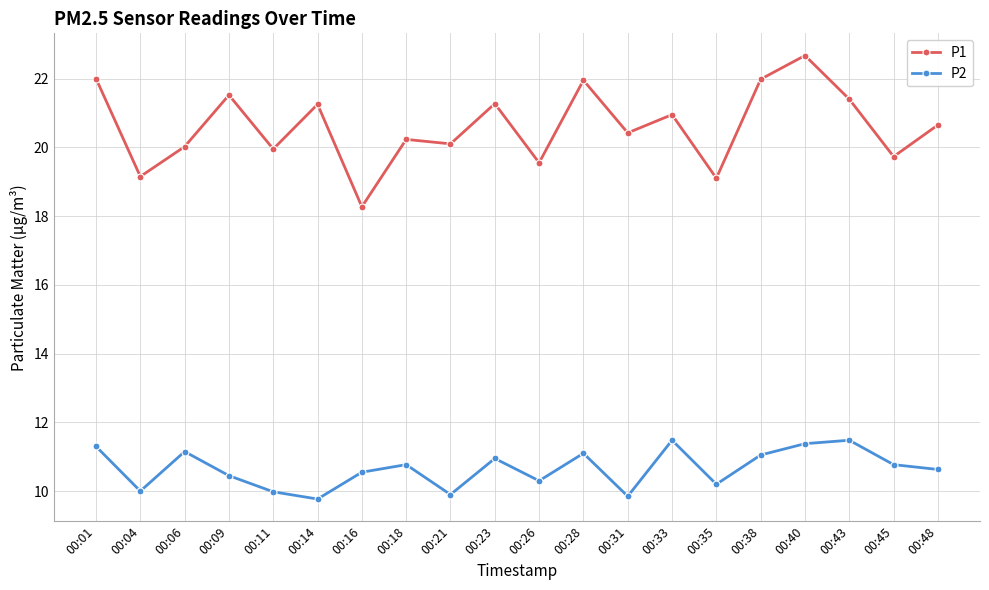

The P2 series shows 18.2 at 00:28. True or false?

False